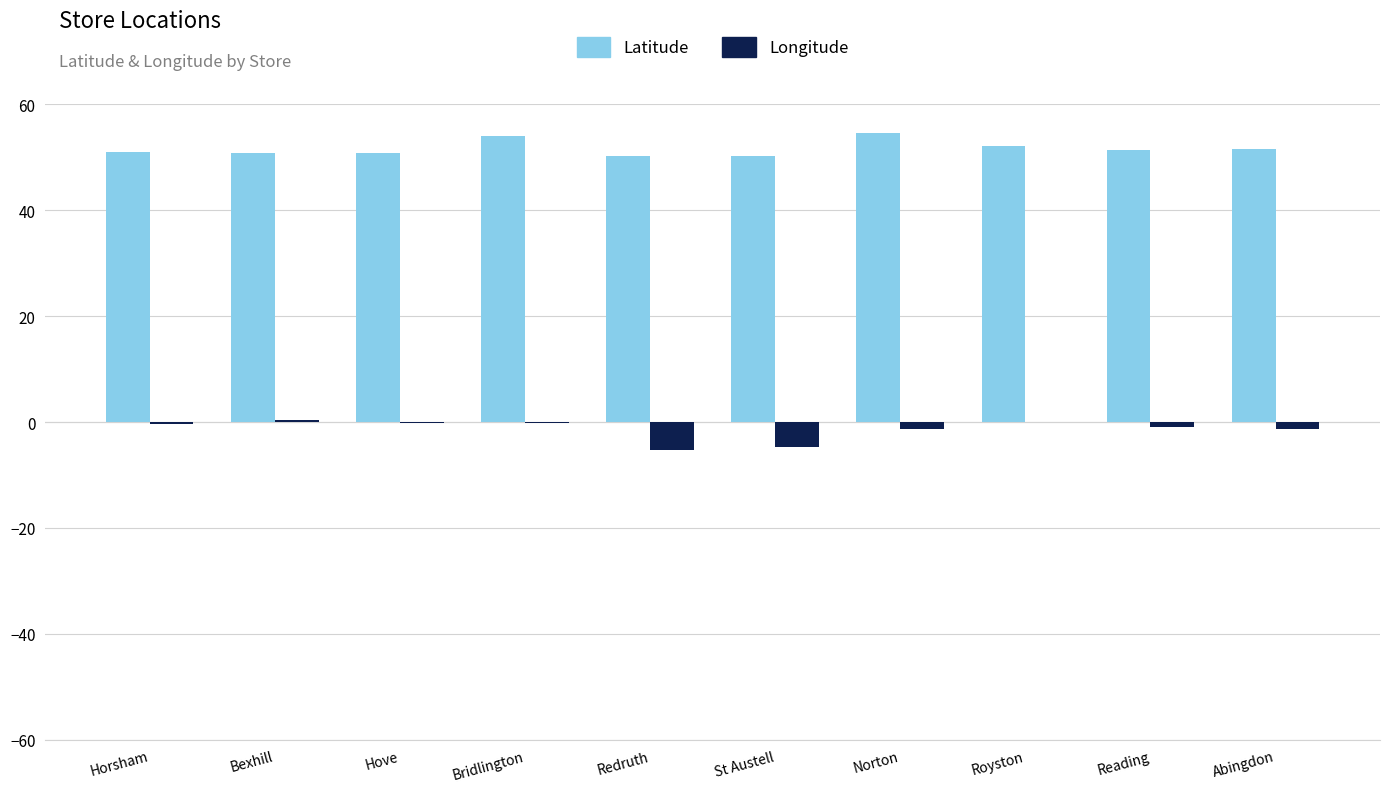

What is the sum of the Latitude values at Redruth and Horsham?

101.3